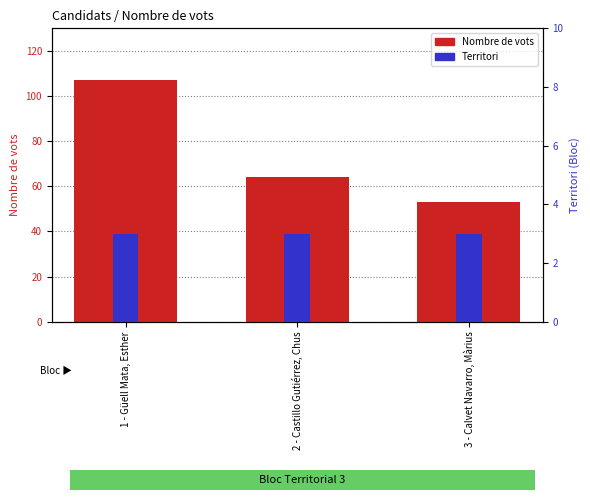

What is the label of the 2nd bar from the right?

2 - Castillo Gutiérrez, Chus